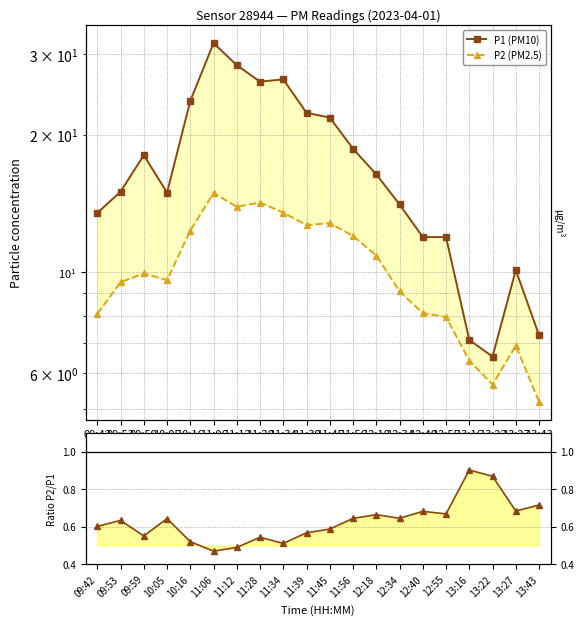

True or false: P2 (PM2.5) has more than 0 points higher than both neighbors.

True